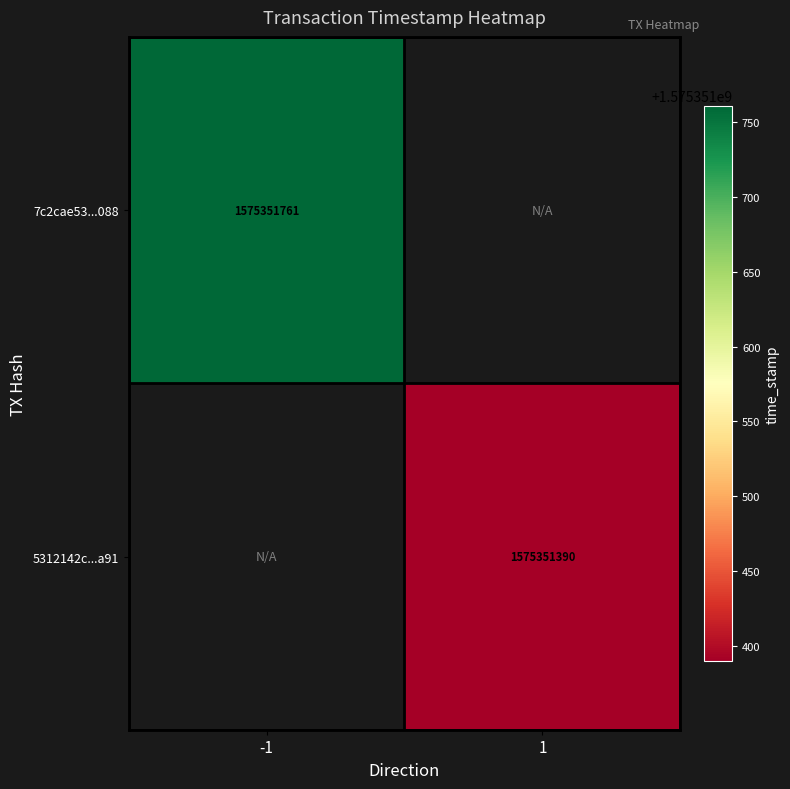

How many data points does each series have?

2